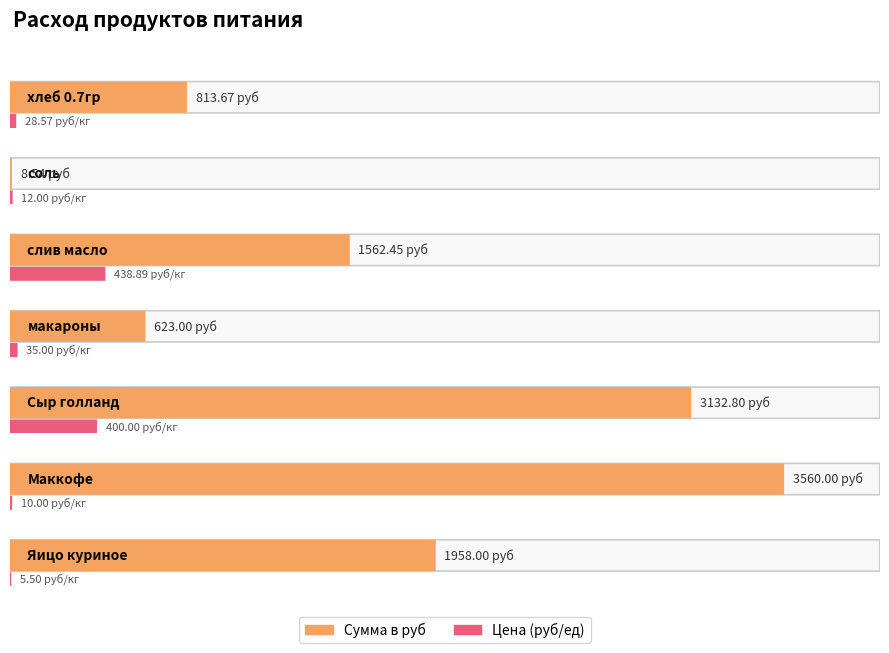

Rank the series by their maximum value, from highest to lowest.

Сумма в руб, Цена